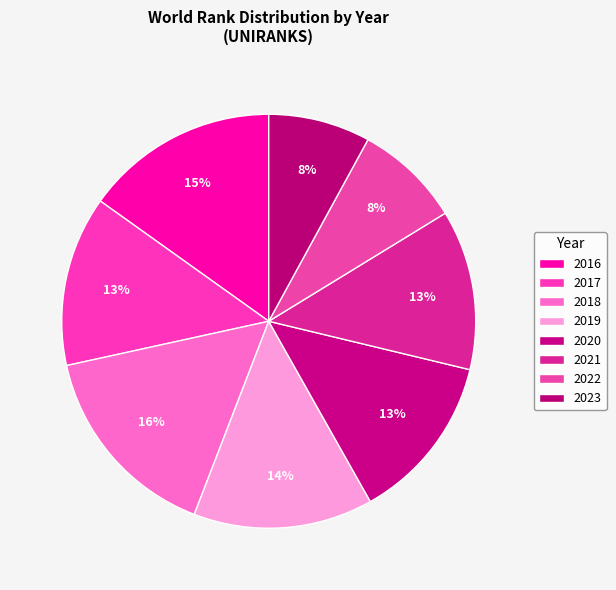

Approximately how many times larger is the value at 2022 compared to 2020?

0.6